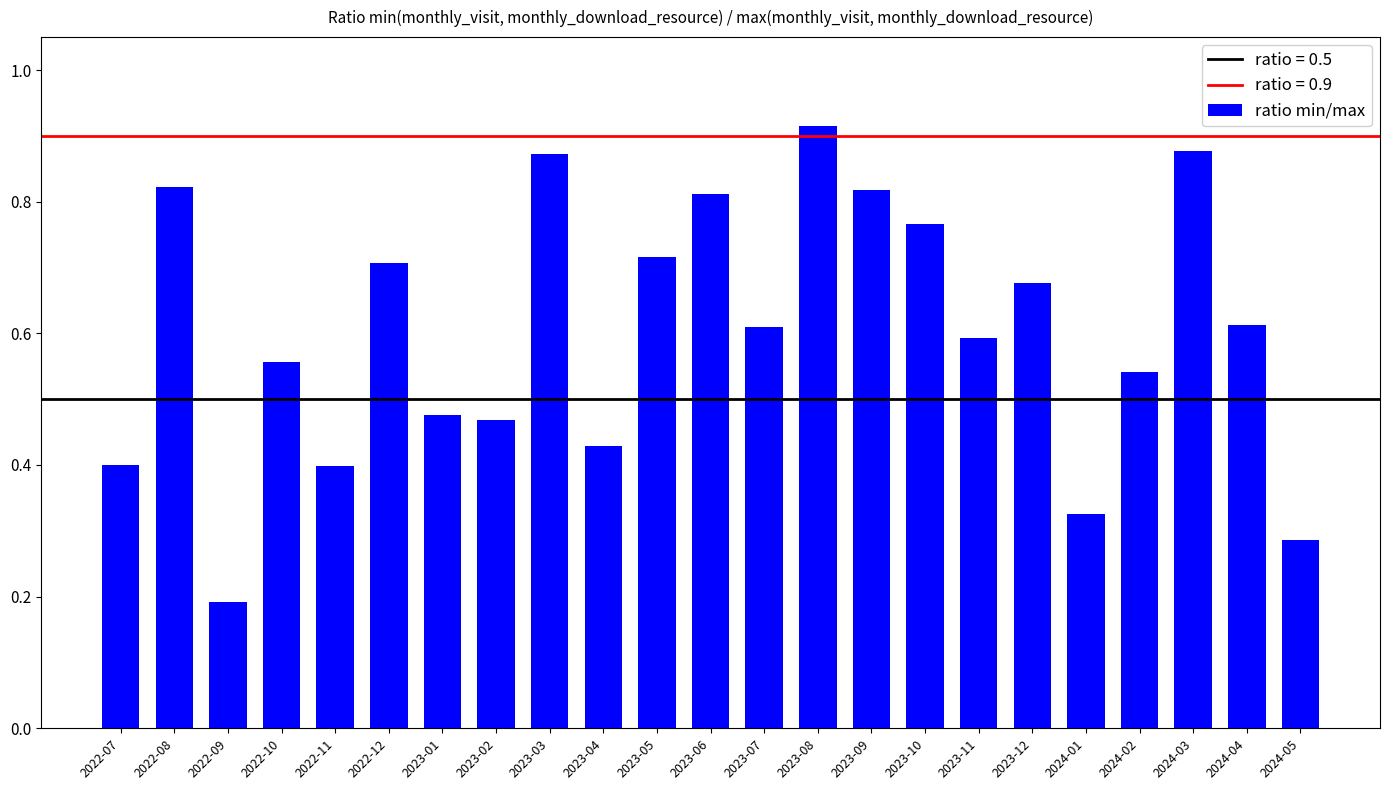

Which category has the highest value across all series?

2023-08